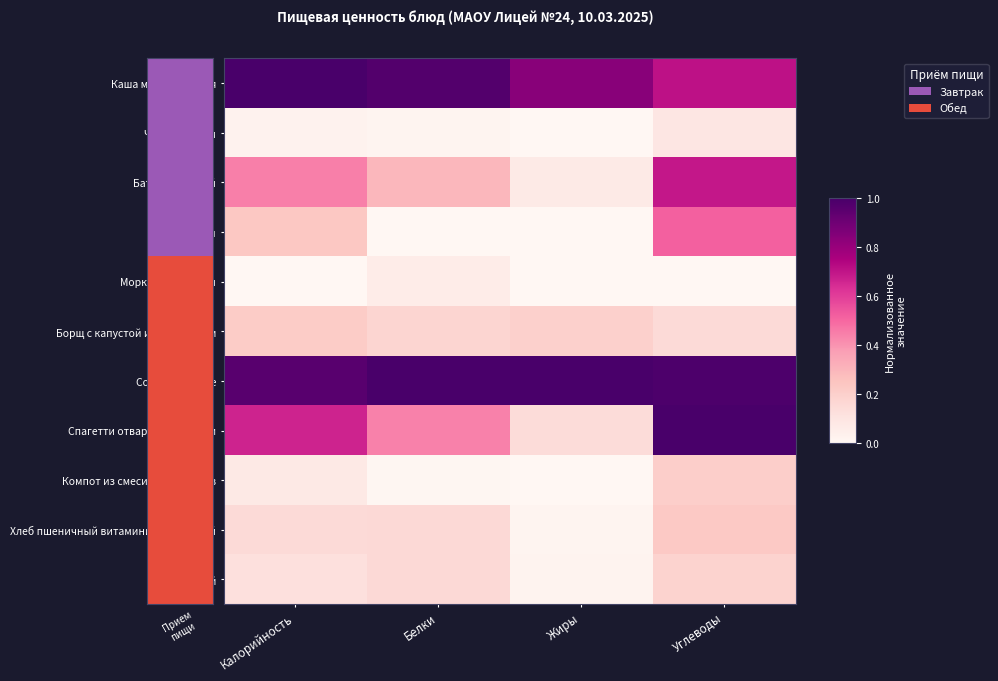

What is the total value across all series at Углеводы?

4.8